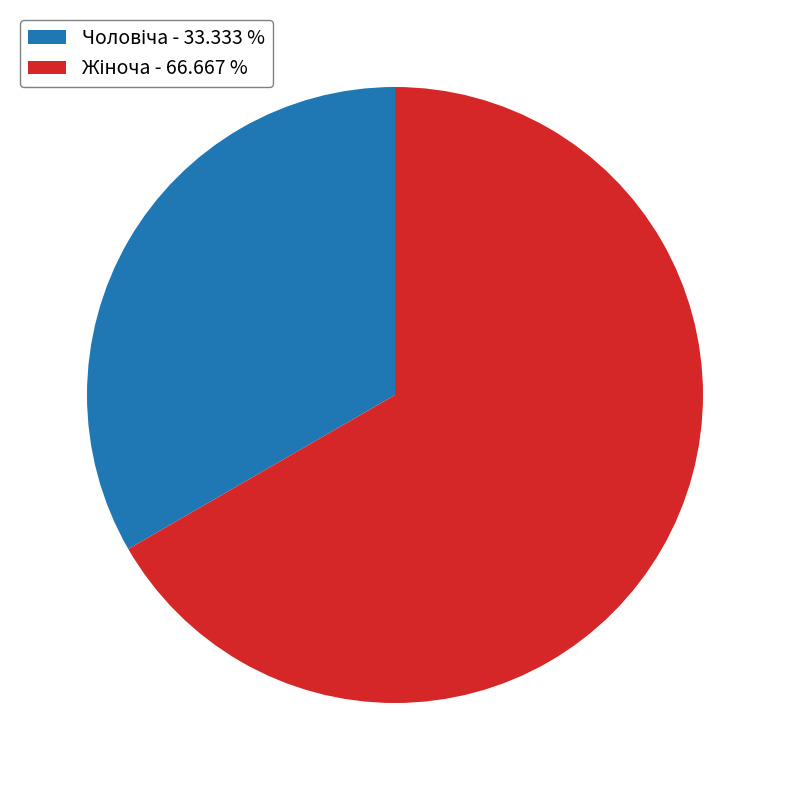

Count the number of slices in the pie.

2